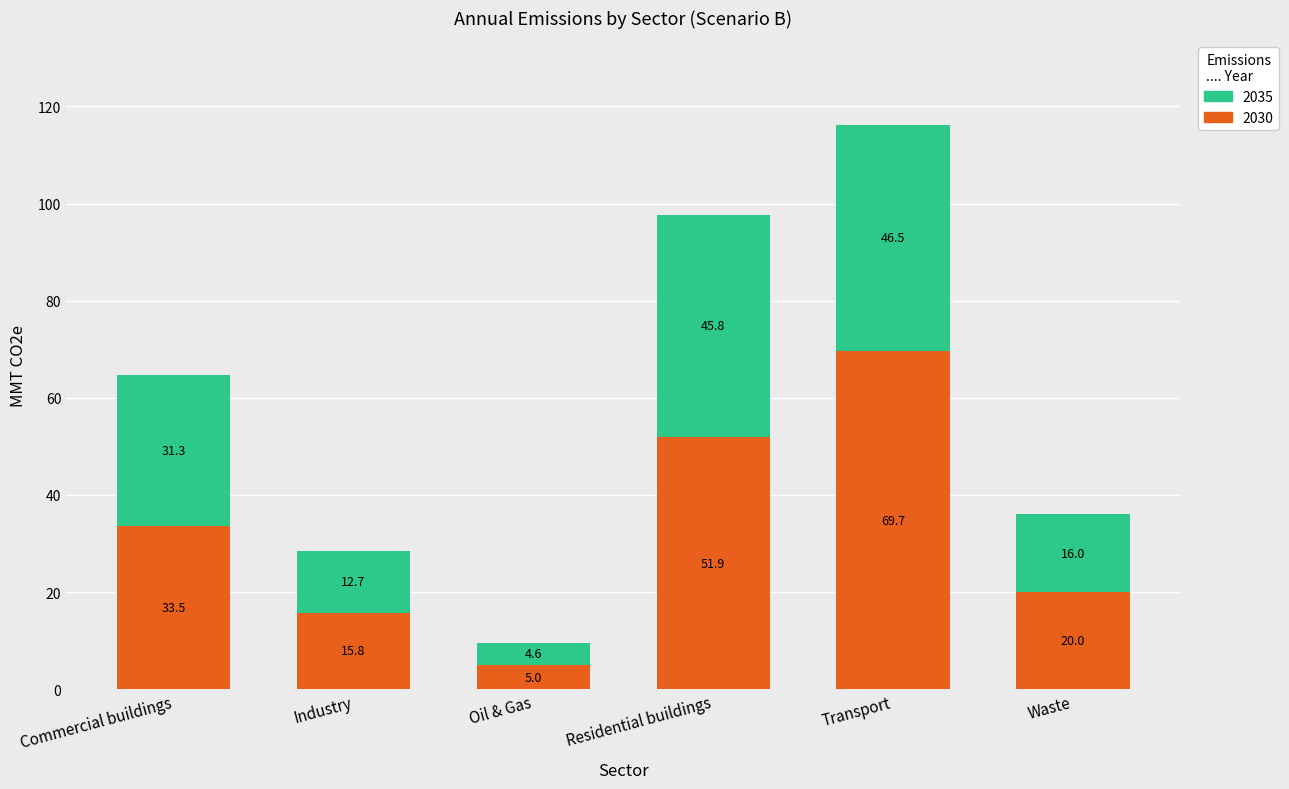

At which category is the sum across all series the highest?

Transport